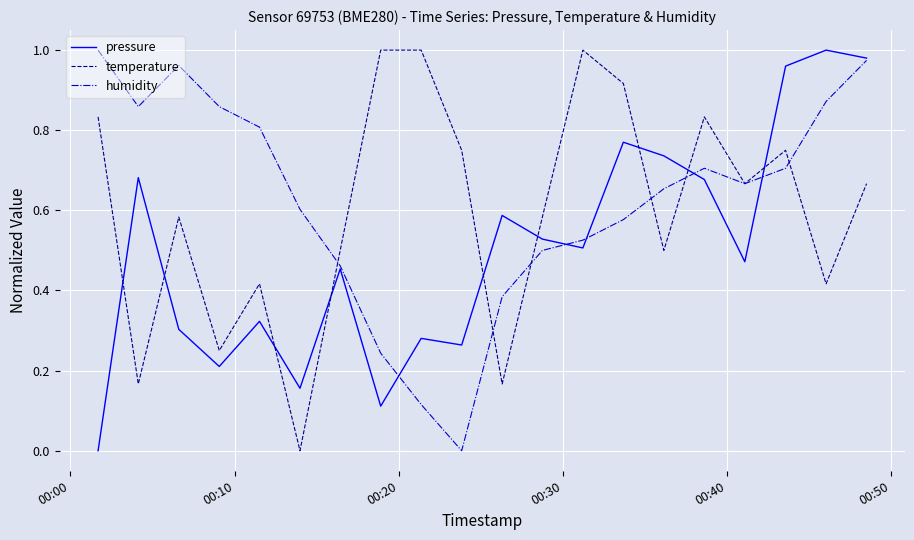

How many times do temperature and pressure cross each other?

9